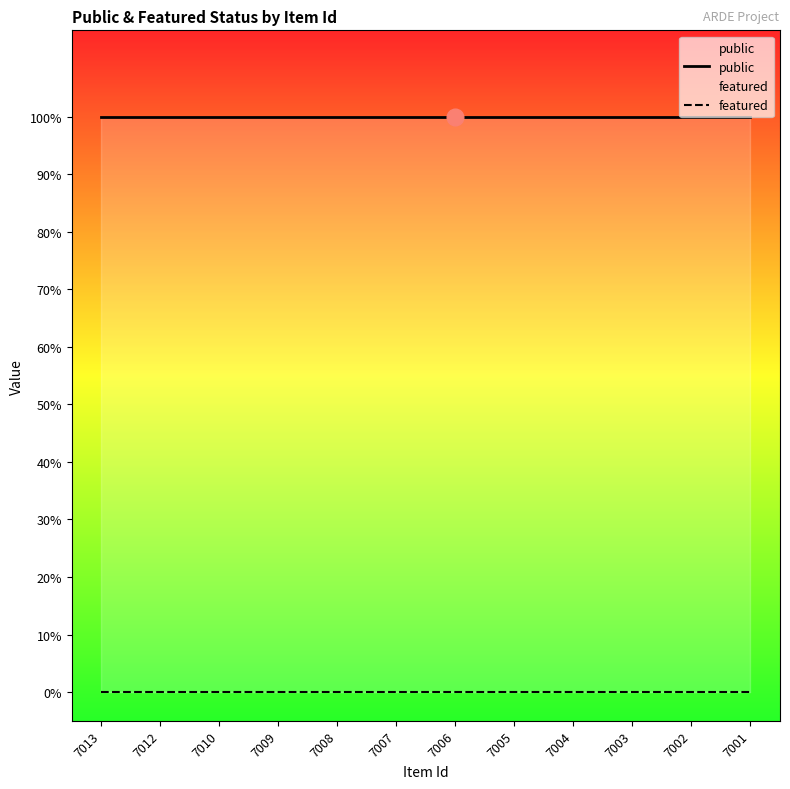

Where is featured nearest to the value 0?

7013